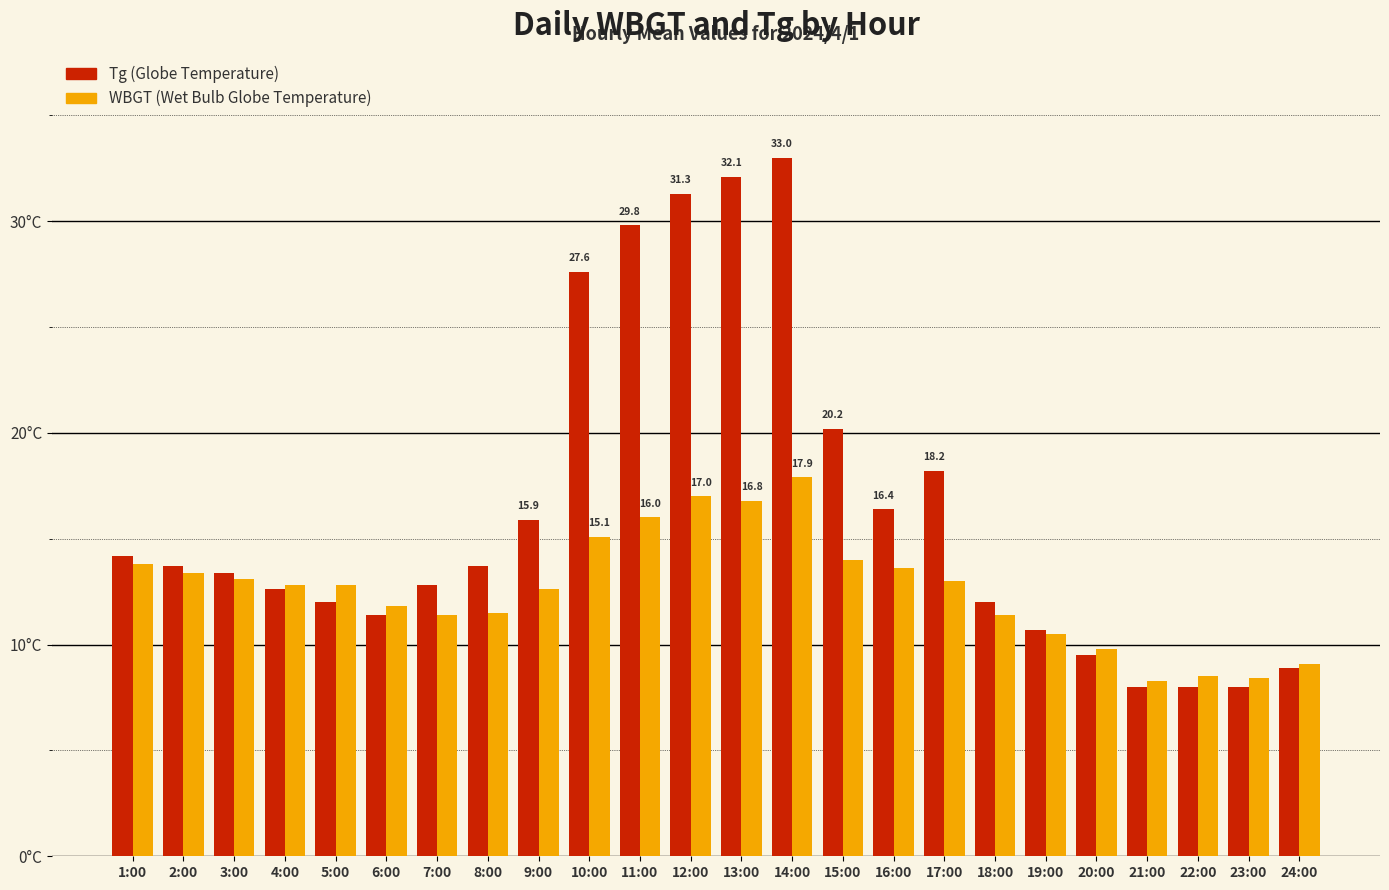

Are the bars horizontal?

No